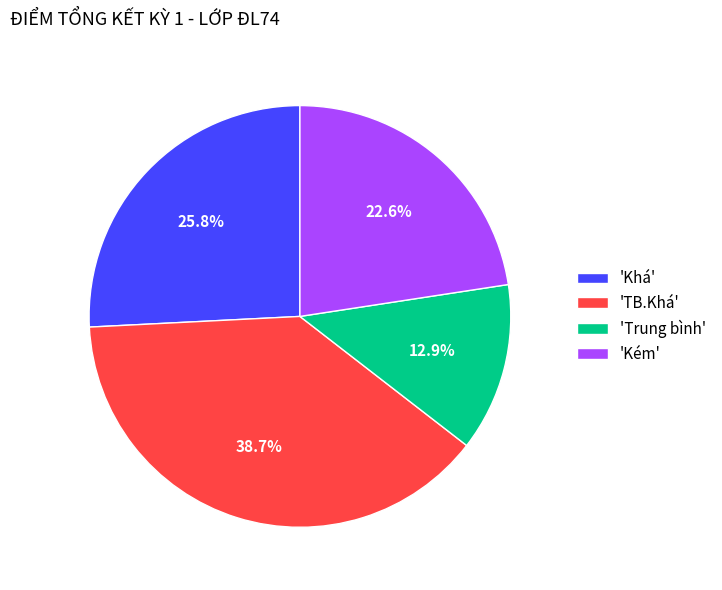

Which category has the smallest portion of the pie?

'Trung bình'